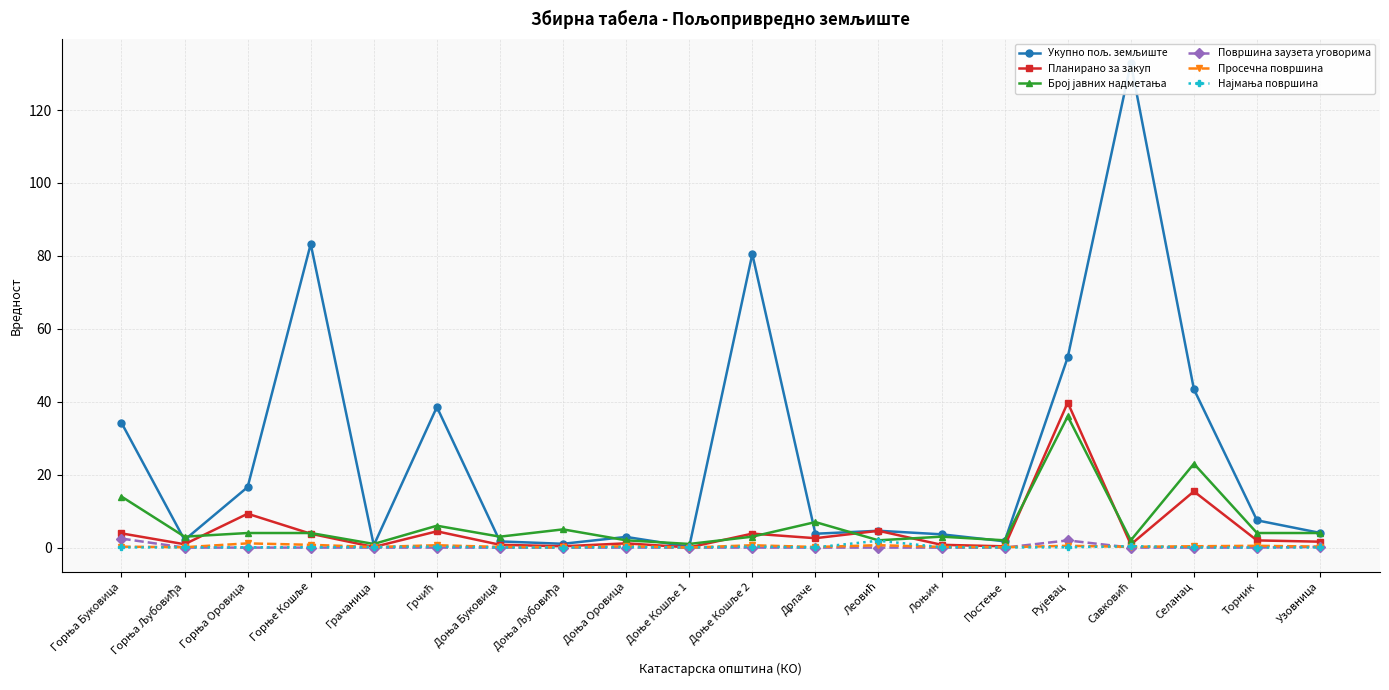

How many values in the Планирано за закуп series exceed 1?

12